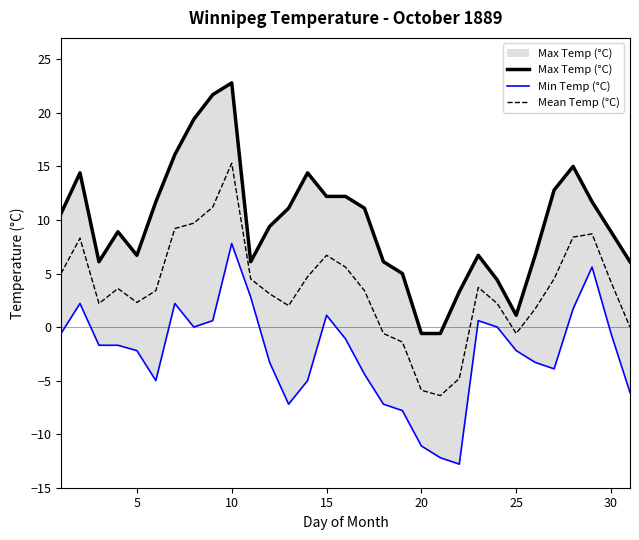

Is it true that Mean Temp (°C) equals 2.3 at 5?

True